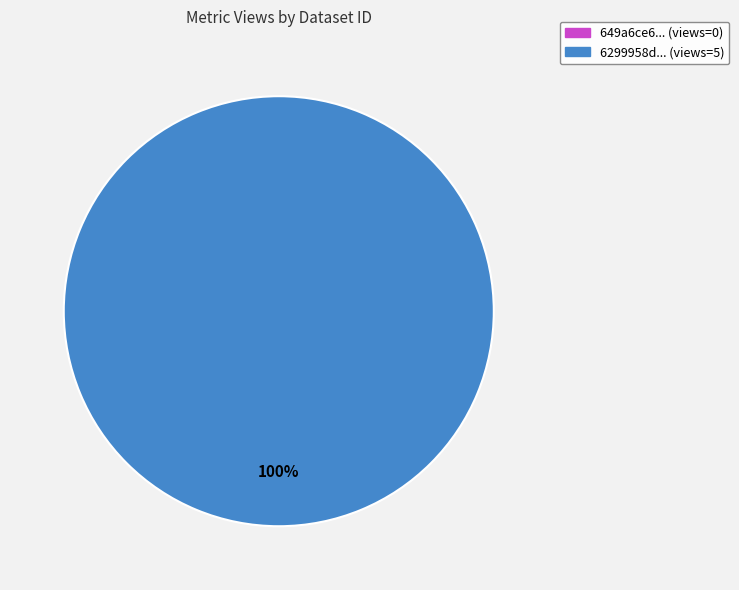

Is there any slice that represents more than half of the pie?

Yes